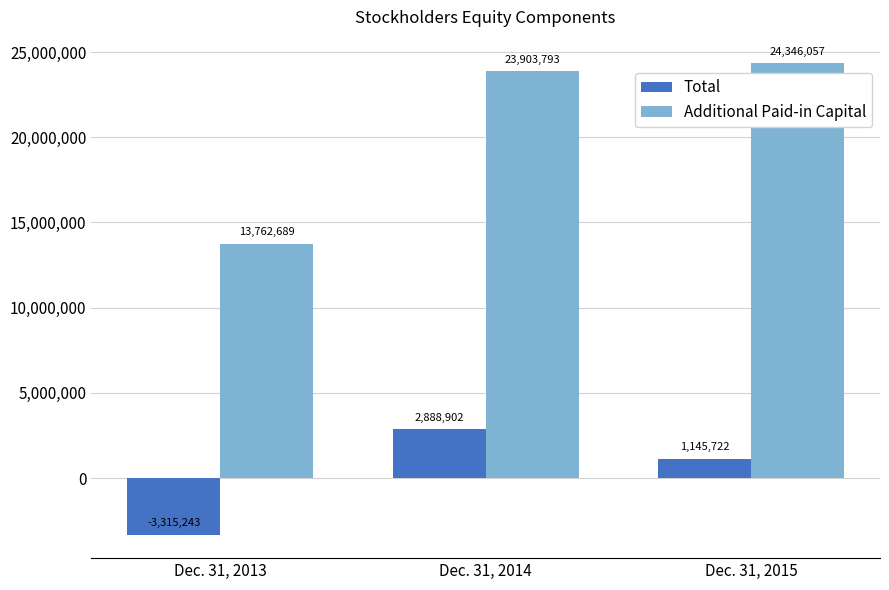

How many data points in Total are less than 1145722?

1